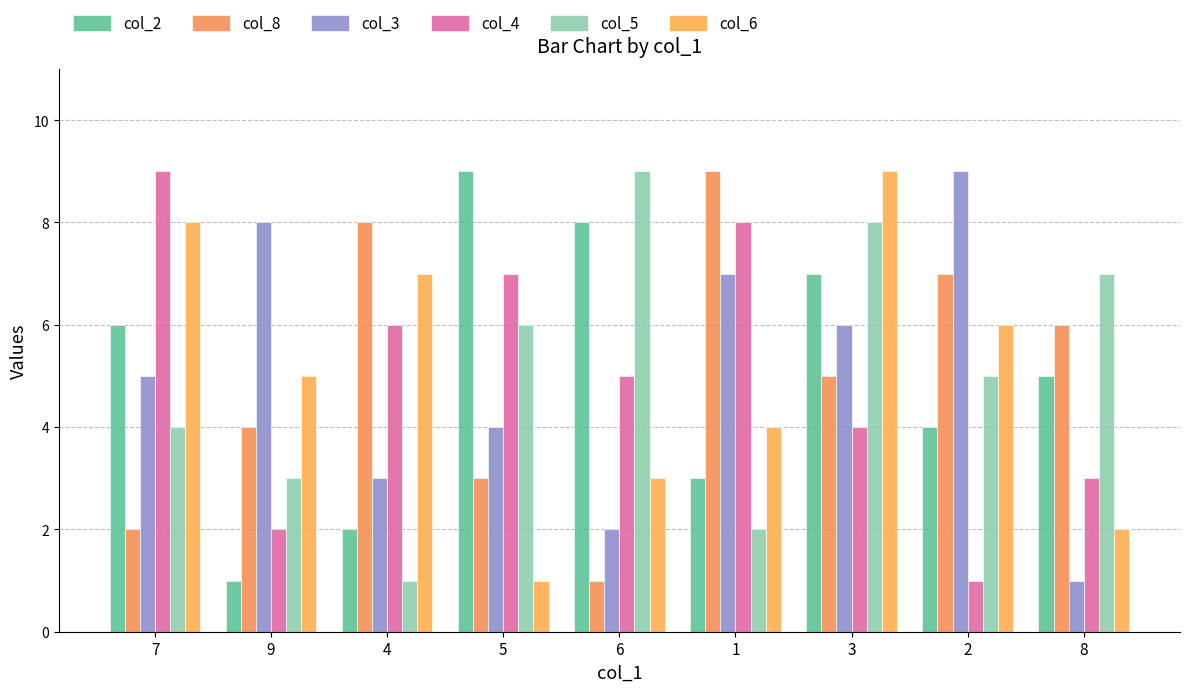

What is the lowest value of the col_5 series?

1